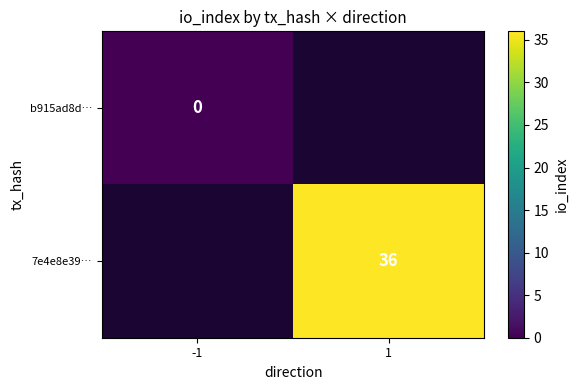

Is the value of b915ad8d… at -1 greater than the value of 7e4e8e39… at 1?

No